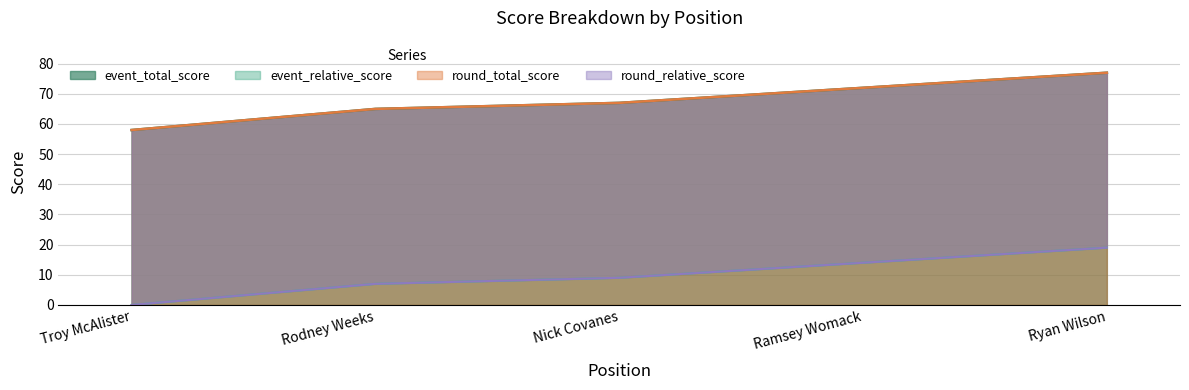

What is the highest value of the event_total_score series?

77